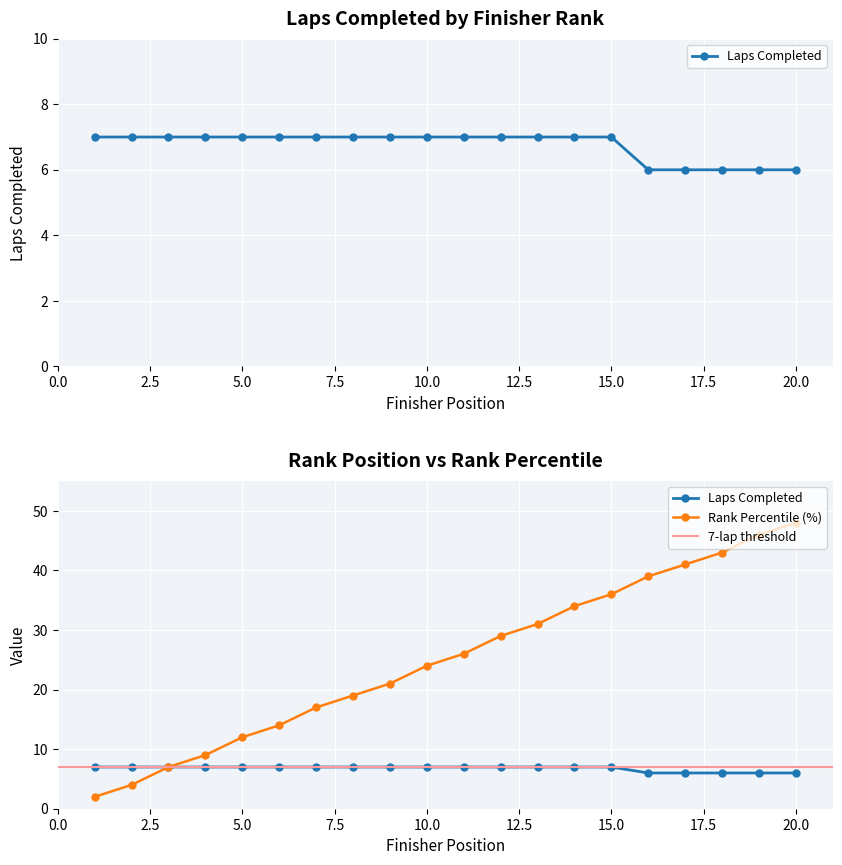

True or false: Rank Pct has more than 2 points higher than both neighbors.

False